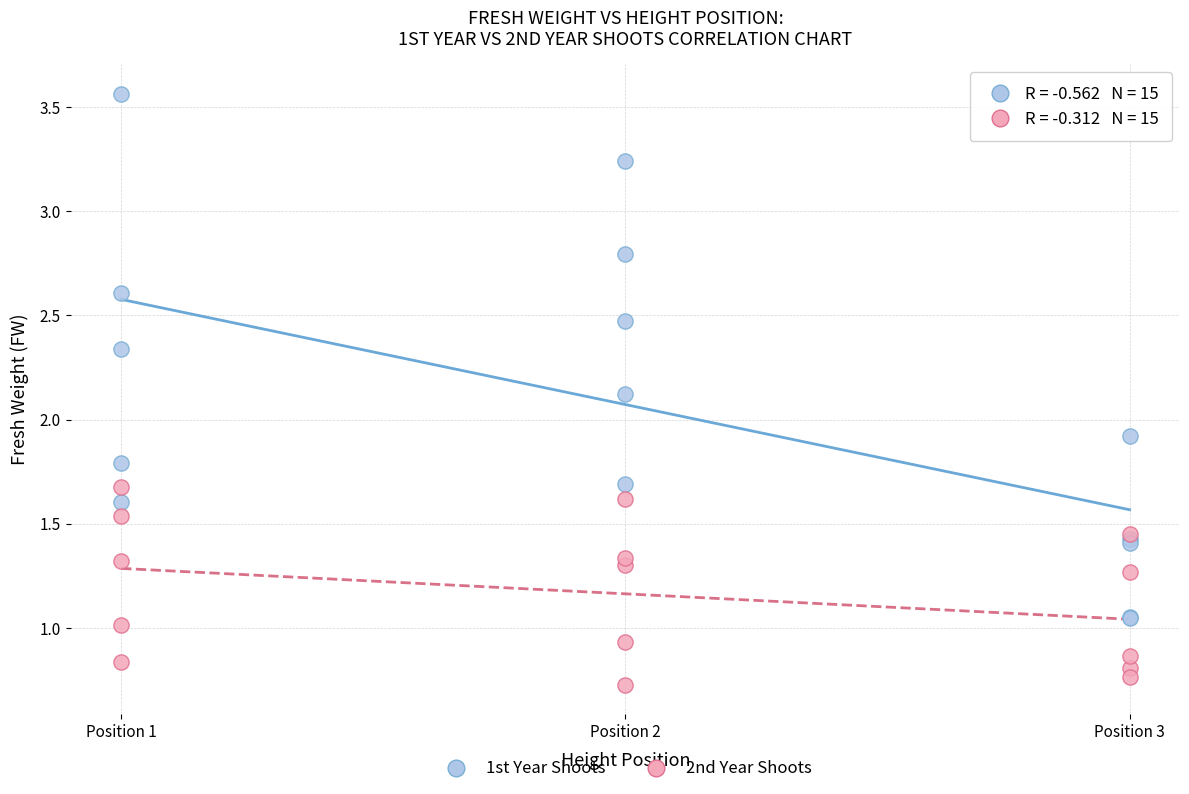

Across all series, what Y value is closest to 2?

1.9